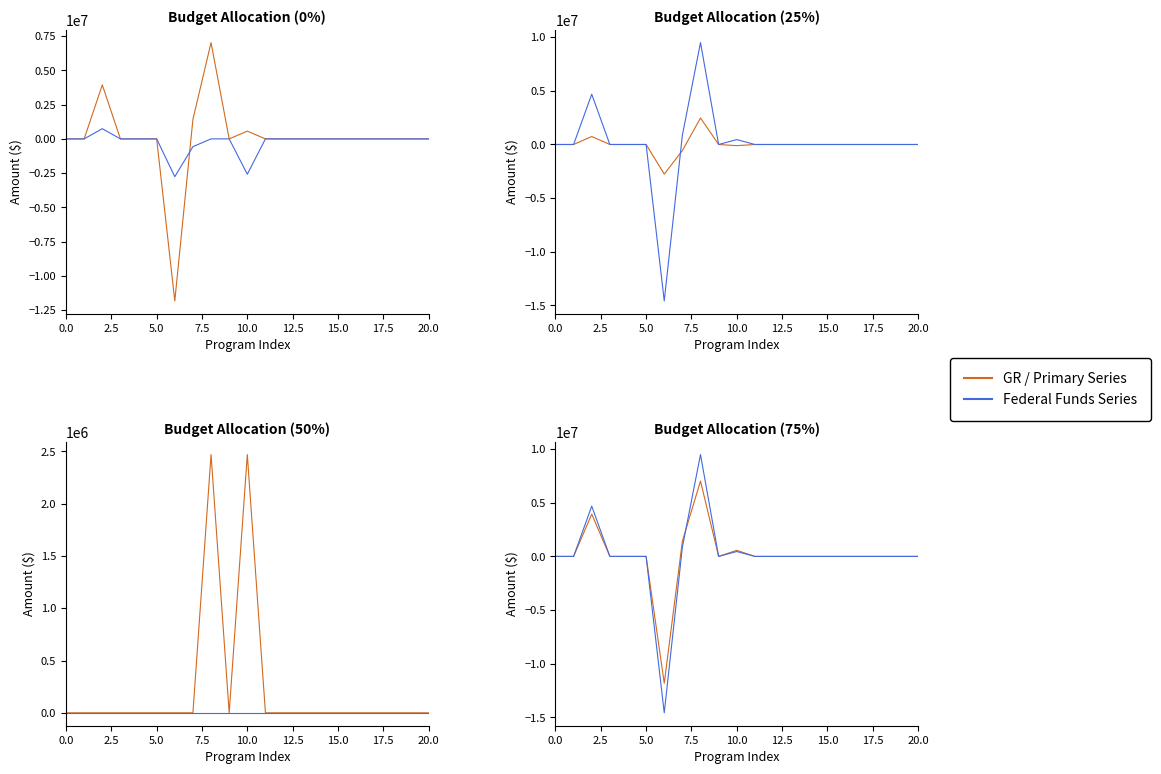

In TITLE IV E, how many points are lower than both neighbors (excluding endpoints)?

1